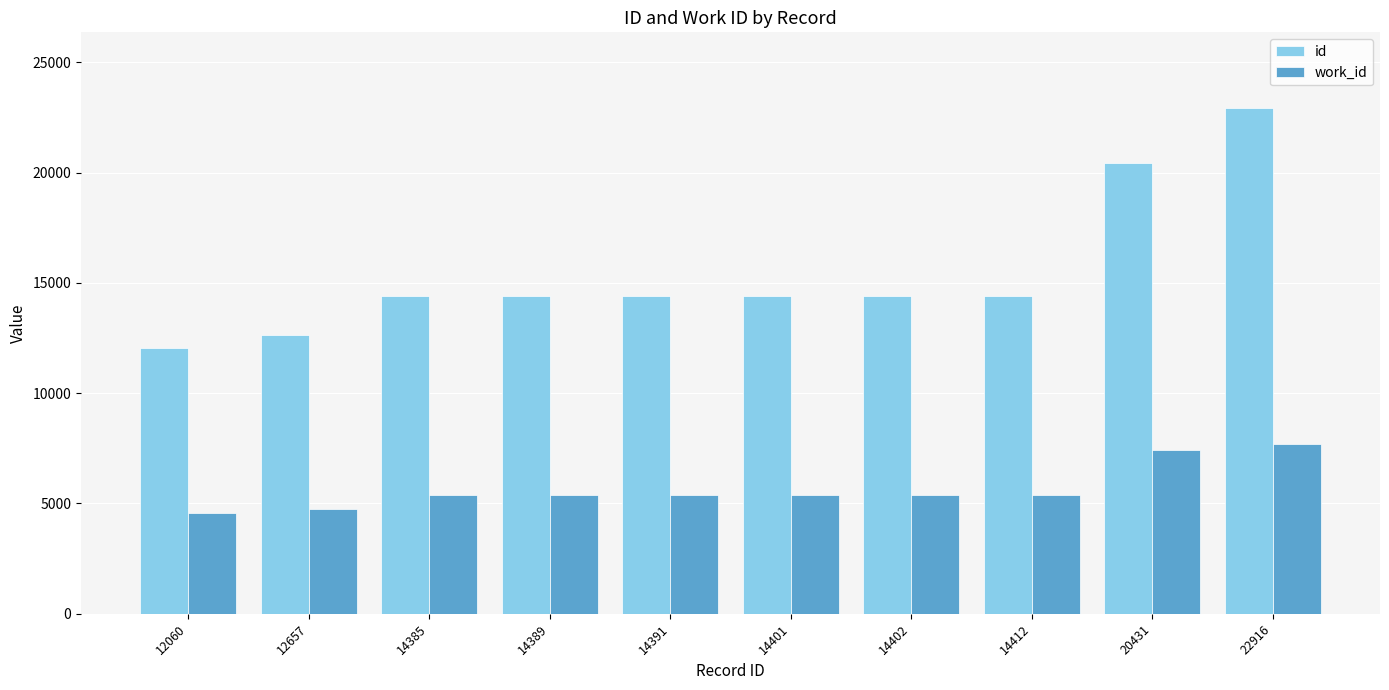

At how many categories does at least one series exceed 6509?

10